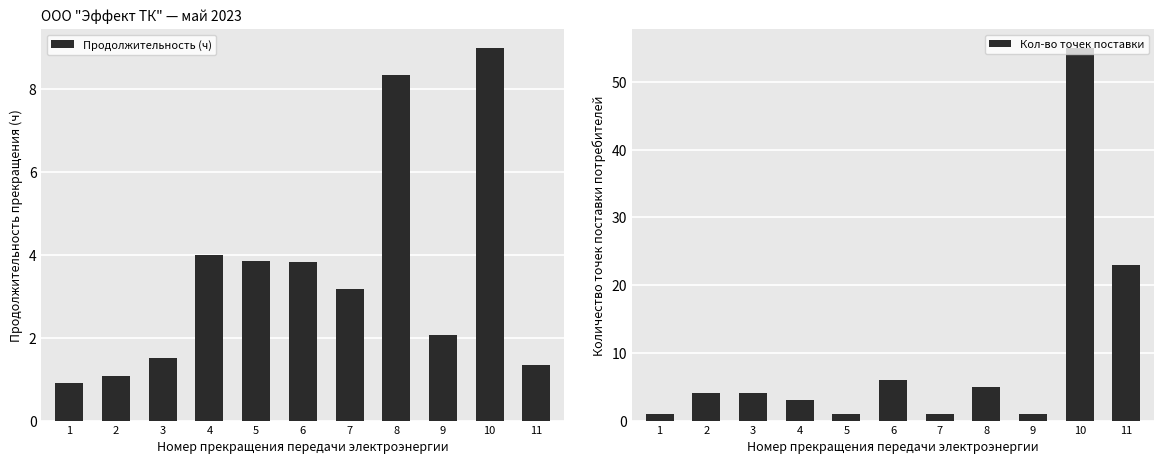

Reading right to left, transcribe all the data shown in this chart.

Продолжительность (ч): 11=1.3	10=9.0	9=2.1	8=8.3	7=3.2	6=3.8	5=3.9	4=4.0	3=1.5	2=1.1	1=0.9
Кол-во точек поставки: 11=23.0	10=55.0	9=1.0	8=5.0	7=1.0	6=6.0	5=1.0	4=3.0	3=4.0	2=4.0	1=1.0